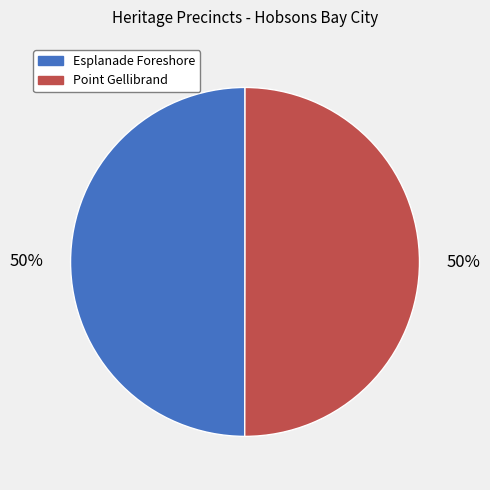

Is the sum of Point Gellibrand and Esplanade Foreshore greater than half?

Yes